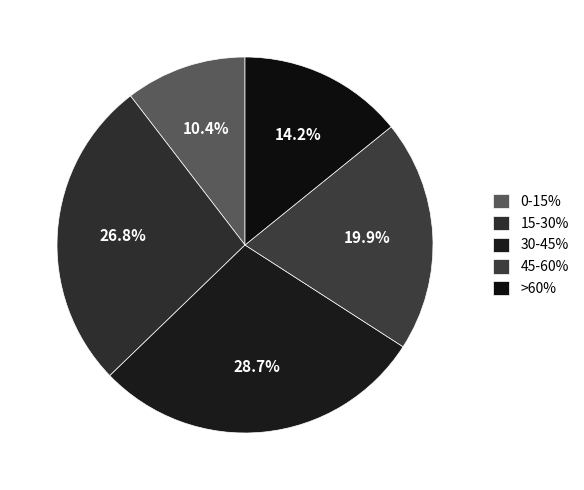

To the nearest percent, what is the difference between the largest and smallest slice percentages?

18%